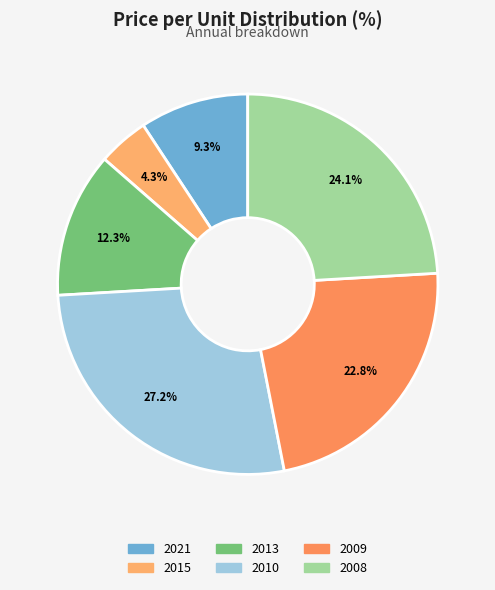

Is there a majority slice in this chart?

No